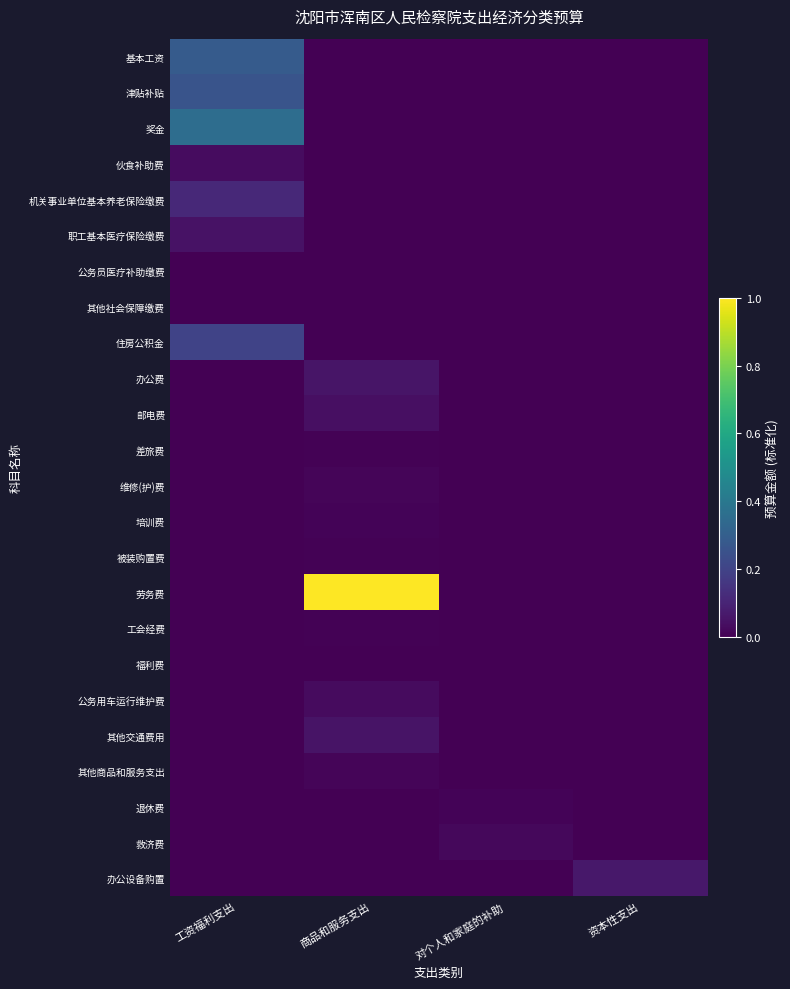

Reading right to left, extract all data points from this chart.

基本工资: 资本性支出=0.0	对个人和家庭的补助=0.0	商品和服务支出=0.0	工资福利支出=0.3
津贴补贴: 资本性支出=0.0	对个人和家庭的补助=0.0	商品和服务支出=0.0	工资福利支出=0.3
奖金: 资本性支出=0.0	对个人和家庭的补助=0.0	商品和服务支出=0.0	工资福利支出=0.4
伙食补助费: 资本性支出=0.0	对个人和家庭的补助=0.0	商品和服务支出=0.0	工资福利支出=0.0
机关事业单位基本养老保险缴费: 资本性支出=0.0	对个人和家庭的补助=0.0	商品和服务支出=0.0	工资福利支出=0.1
职工基本医疗保险缴费: 资本性支出=0.0	对个人和家庭的补助=0.0	商品和服务支出=0.0	工资福利支出=0.0
公务员医疗补助缴费: 资本性支出=0.0	对个人和家庭的补助=0.0	商品和服务支出=0.0	工资福利支出=0.0
其他社会保障缴费: 资本性支出=0.0	对个人和家庭的补助=0.0	商品和服务支出=0.0	工资福利支出=0.0
住房公积金: 资本性支出=0.0	对个人和家庭的补助=0.0	商品和服务支出=0.0	工资福利支出=0.2
办公费: 资本性支出=0.0	对个人和家庭的补助=0.0	商品和服务支出=0.1	工资福利支出=0.0
邮电费: 资本性支出=0.0	对个人和家庭的补助=0.0	商品和服务支出=0.0	工资福利支出=0.0
差旅费: 资本性支出=0.0	对个人和家庭的补助=0.0	商品和服务支出=0.0	工资福利支出=0.0
维修(护)费: 资本性支出=0.0	对个人和家庭的补助=0.0	商品和服务支出=0.0	工资福利支出=0.0
培训费: 资本性支出=0.0	对个人和家庭的补助=0.0	商品和服务支出=0.0	工资福利支出=0.0
被装购置费: 资本性支出=0.0	对个人和家庭的补助=0.0	商品和服务支出=0.0	工资福利支出=0.0
劳务费: 资本性支出=0.0	对个人和家庭的补助=0.0	商品和服务支出=1.0	工资福利支出=0.0
工会经费: 资本性支出=0.0	对个人和家庭的补助=0.0	商品和服务支出=0.0	工资福利支出=0.0
福利费: 资本性支出=0.0	对个人和家庭的补助=0.0	商品和服务支出=0.0	工资福利支出=0.0
公务用车运行维护费: 资本性支出=0.0	对个人和家庭的补助=0.0	商品和服务支出=0.0	工资福利支出=0.0
其他交通费用: 资本性支出=0.0	对个人和家庭的补助=0.0	商品和服务支出=0.1	工资福利支出=0.0
其他商品和服务支出: 资本性支出=0.0	对个人和家庭的补助=0.0	商品和服务支出=0.0	工资福利支出=0.0
退休费: 资本性支出=0.0	对个人和家庭的补助=0.0	商品和服务支出=0.0	工资福利支出=0.0
救济费: 资本性支出=0.0	对个人和家庭的补助=0.0	商品和服务支出=0.0	工资福利支出=0.0
办公设备购置: 资本性支出=0.1	对个人和家庭的补助=0.0	商品和服务支出=0.0	工资福利支出=0.0